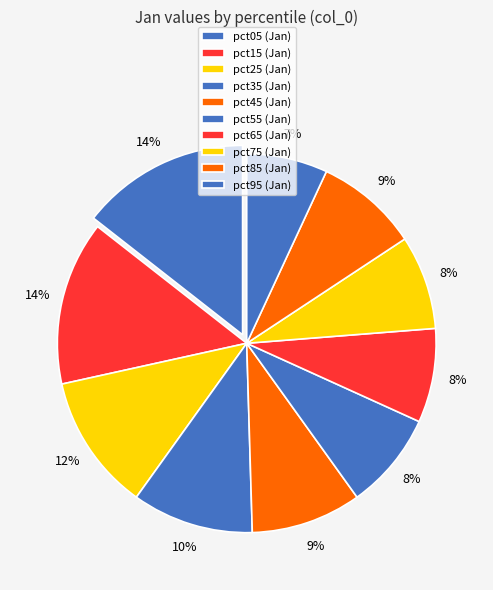

Between pct75 and pct95, which is larger?

pct75